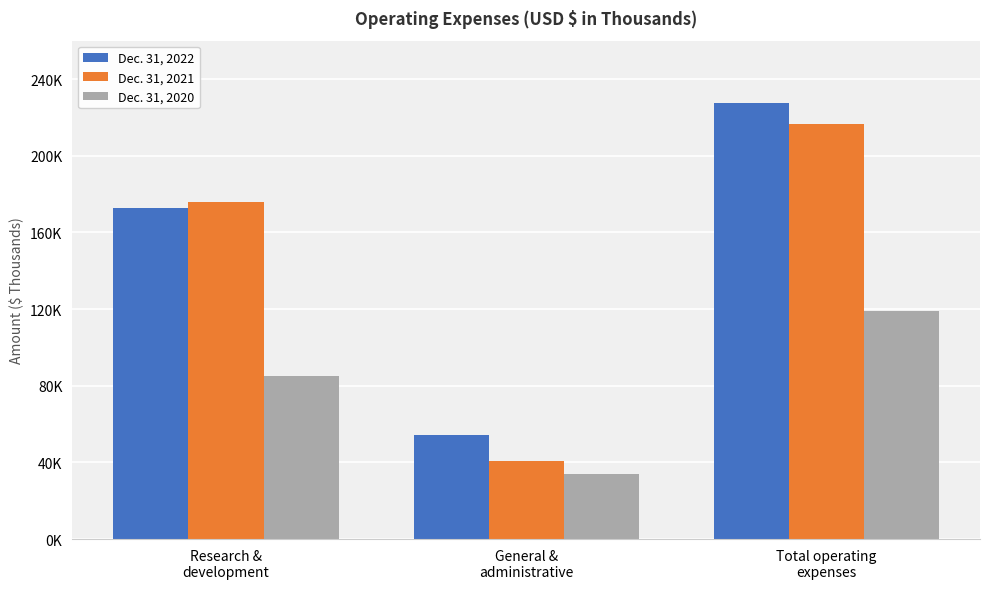

At how many categories does at least one series exceed 53341?

3